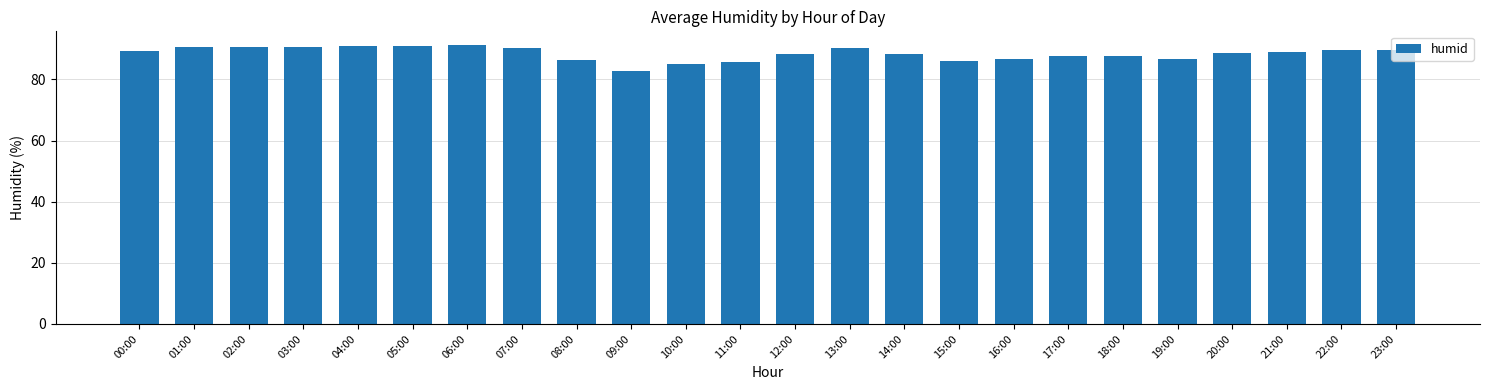

What is the change in value from 04:00 to 07:00?

-0.6